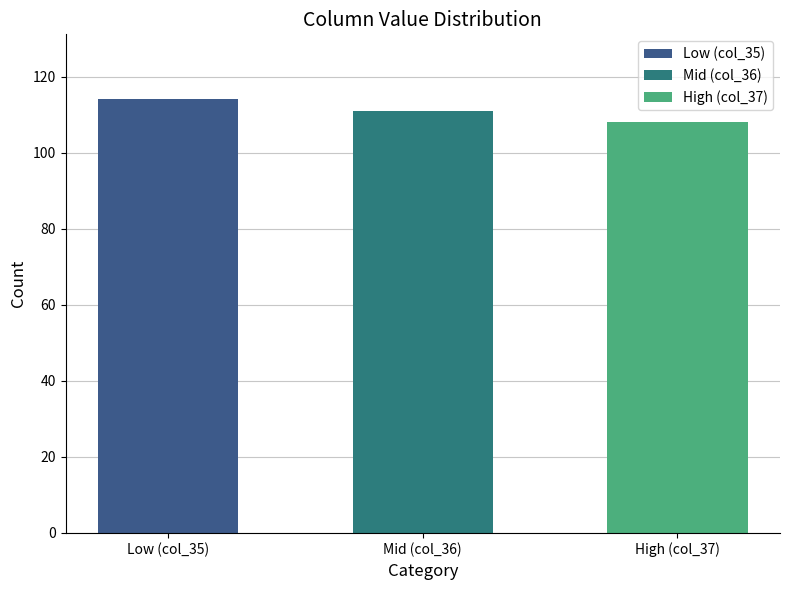

Are the bars horizontal?

No